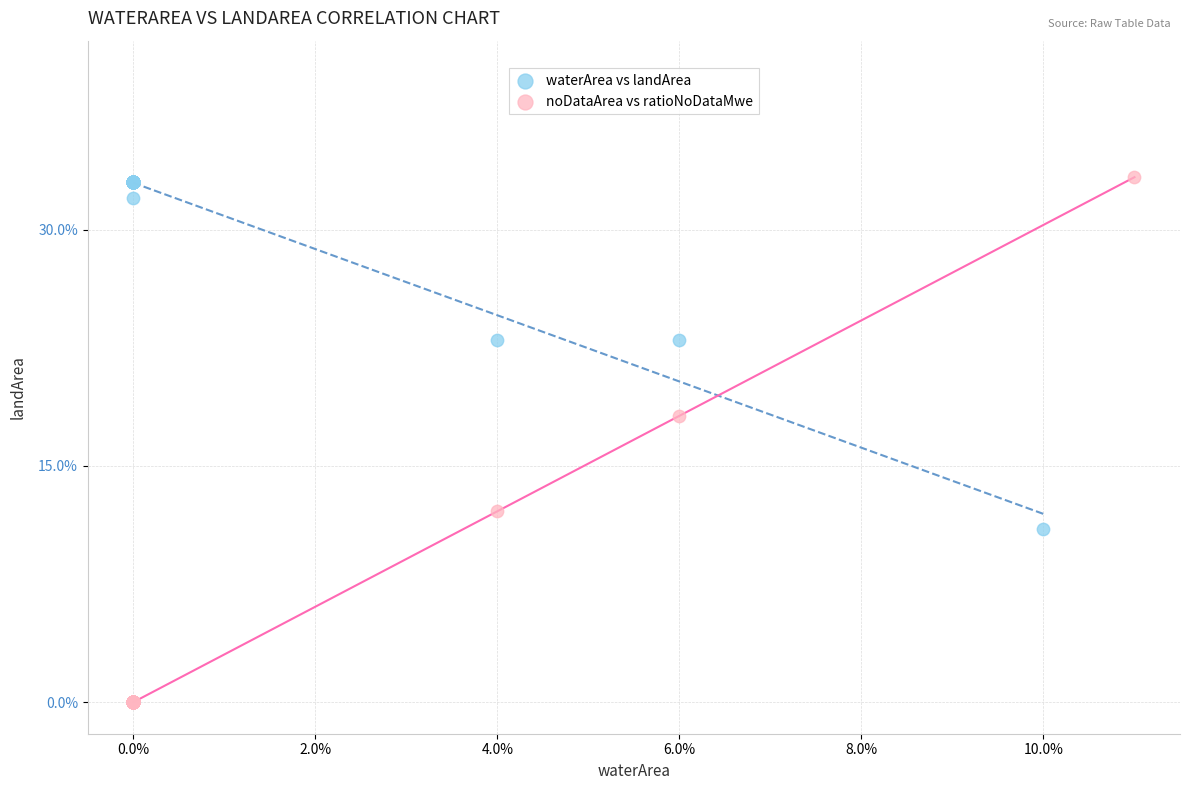

Which series has the widest spread of Y values?

noDataArea vs ratioNoDataMwe